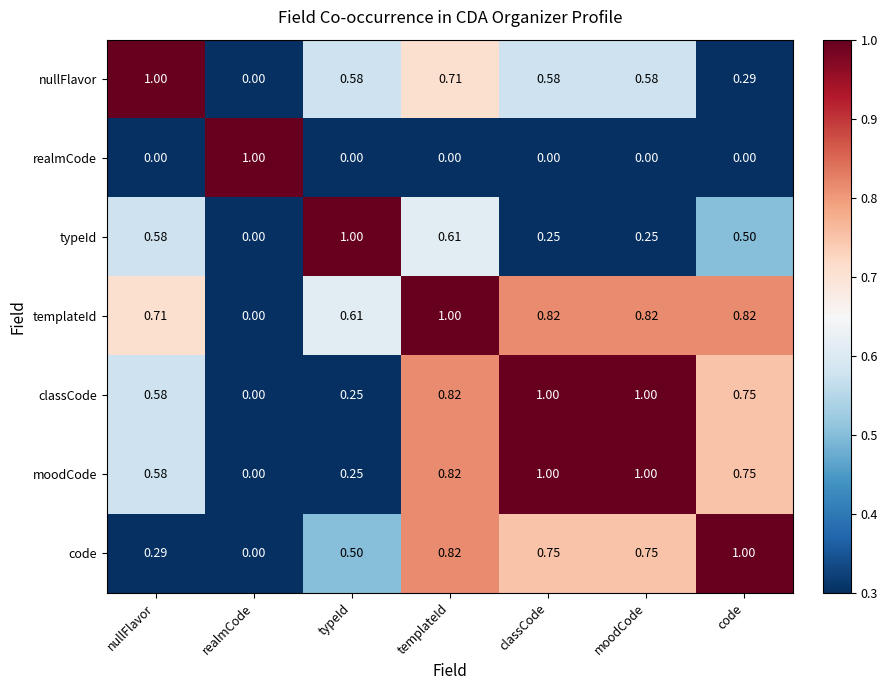

Where is templateId nearest to the value 0?

realmCode